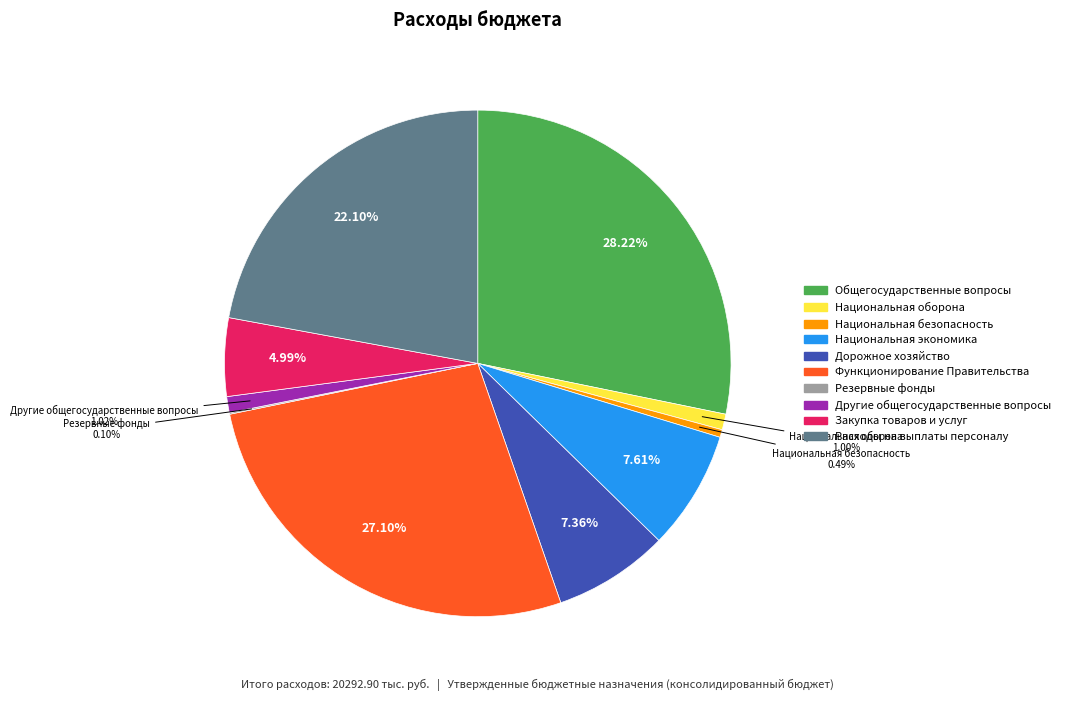

Does any single category account for the majority?

No